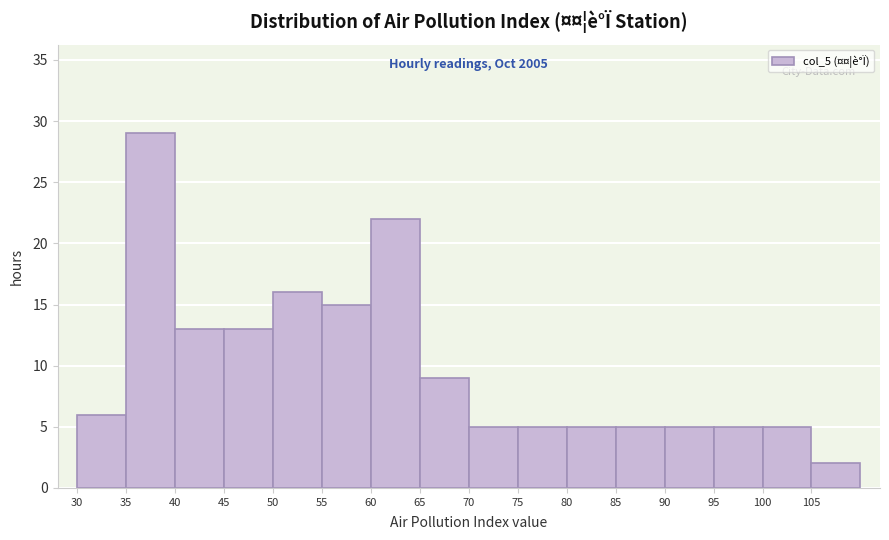

Which range on the x-axis has the tallest bar?

35 to 40